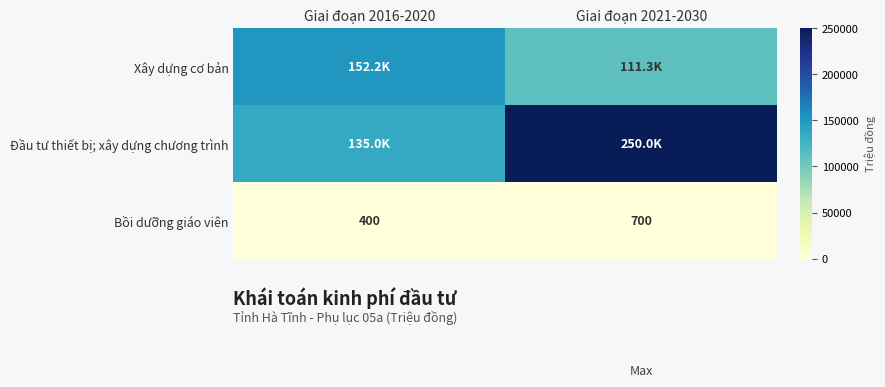

At which label is Bồi dưỡng giáo viên closest to 550?

Giai đoạn 2016-2020